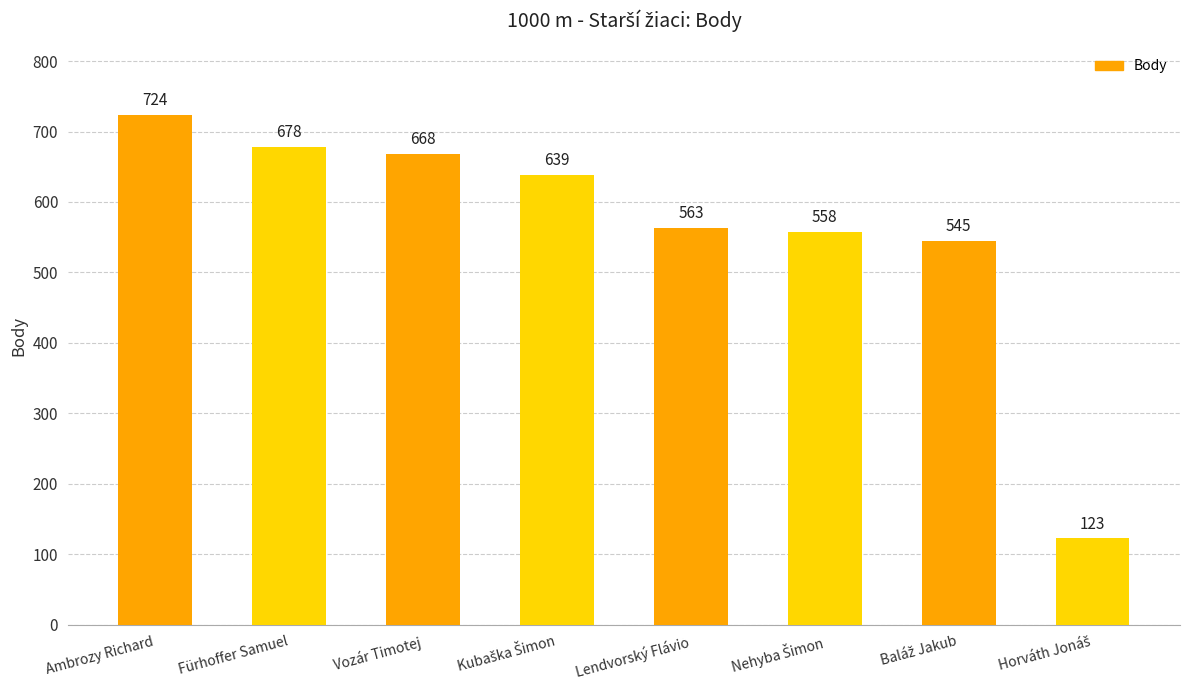

What is the difference between the second highest and minimum values?

555